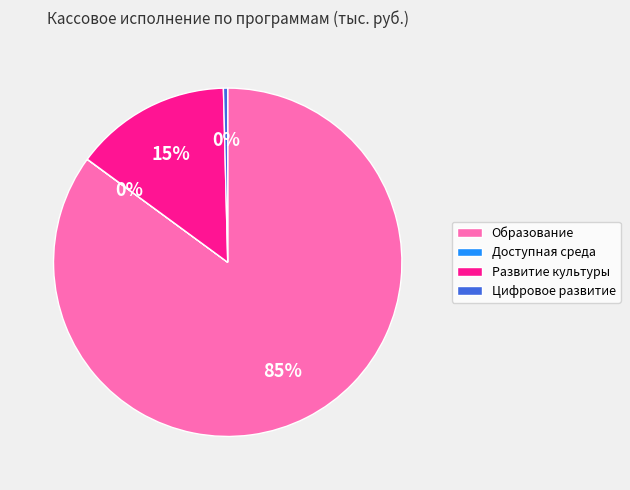

What is the largest slice in the pie chart?

Образование